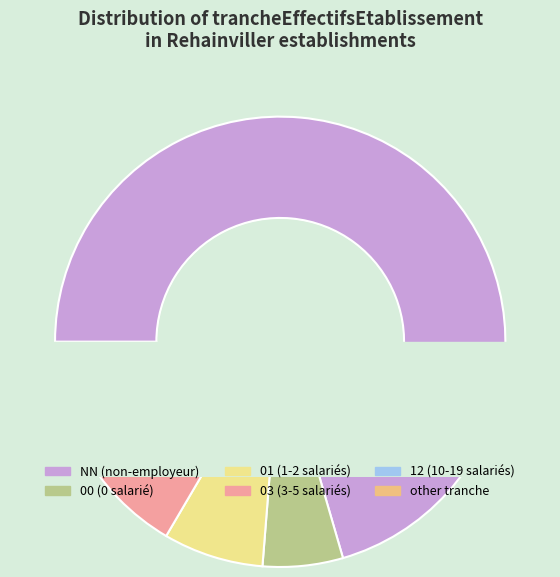

To the nearest percent, what percentage of the pie is NN?

71%